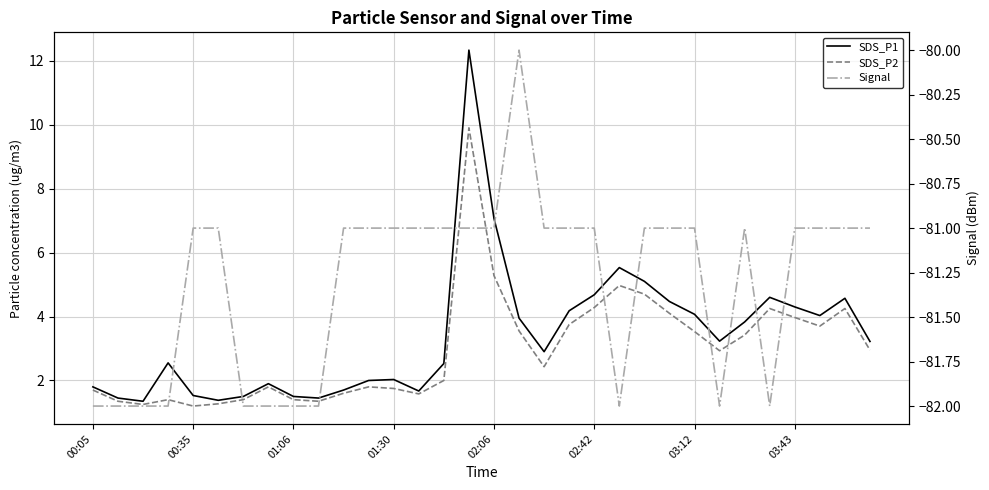

True or false: SDS_P2 and SDS_P1 intersect in this chart.

False